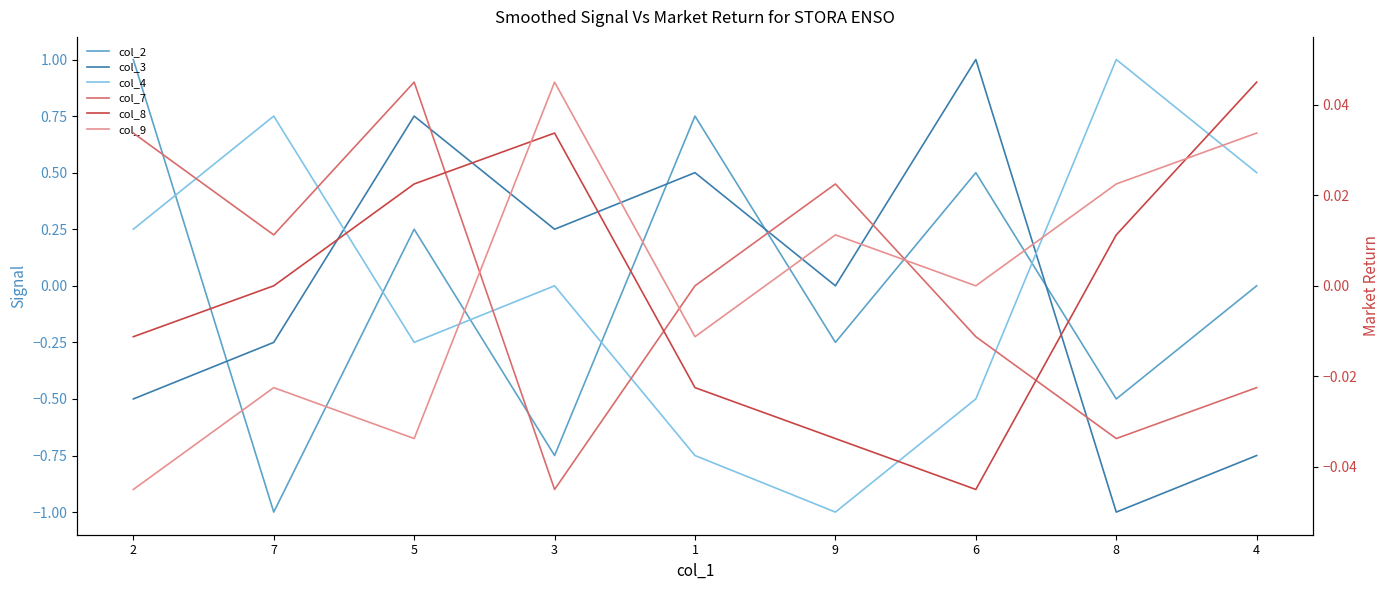

Reading right to left, transcribe all the data shown in this chart.

col_2: 4=0.0	8=-0.5	6=0.5	9=-0.2	1=0.8	3=-0.8	5=0.2	7=-1.0	2=1.0
col_3: 4=-0.8	8=-1.0	6=1.0	9=0.0	1=0.5	3=0.2	5=0.8	7=-0.2	2=-0.5
col_4: 4=0.5	8=1.0	6=-0.5	9=-1.0	1=-0.8	3=0.0	5=-0.2	7=0.8	2=0.2
col_7: 4=-0.0	8=-0.0	6=-0.0	9=0.0	1=0.0	3=-0.0	5=0.0	7=0.0	2=0.0
col_8: 4=0.0	8=0.0	6=-0.0	9=-0.0	1=-0.0	3=0.0	5=0.0	7=0.0	2=-0.0
col_9: 4=0.0	8=0.0	6=0.0	9=0.0	1=-0.0	3=0.0	5=-0.0	7=-0.0	2=-0.0